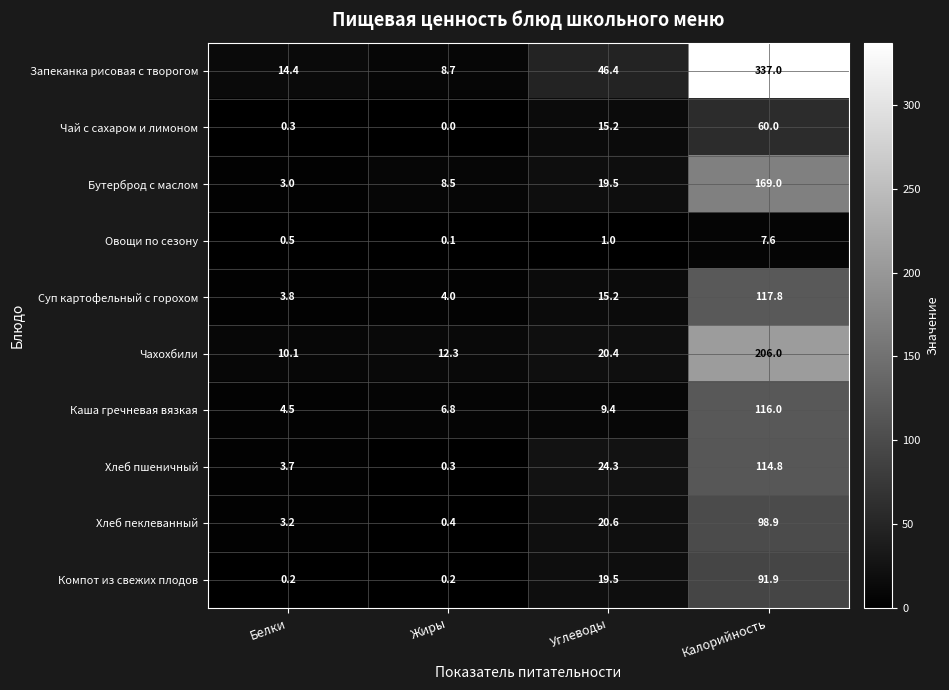

True or false: Хлеб пшеничный has a value of 5.1 at Белки.

False